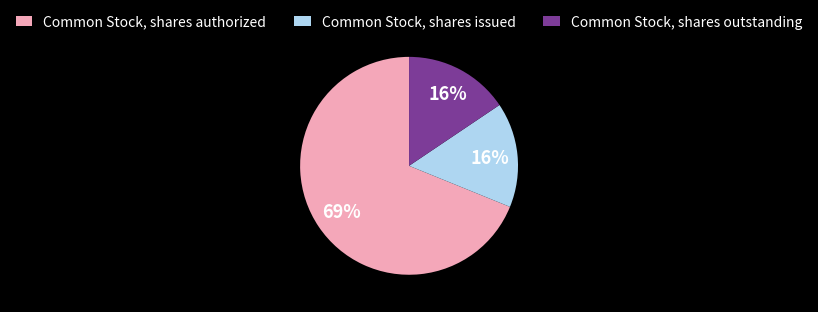

Is there a majority slice in this chart?

Yes